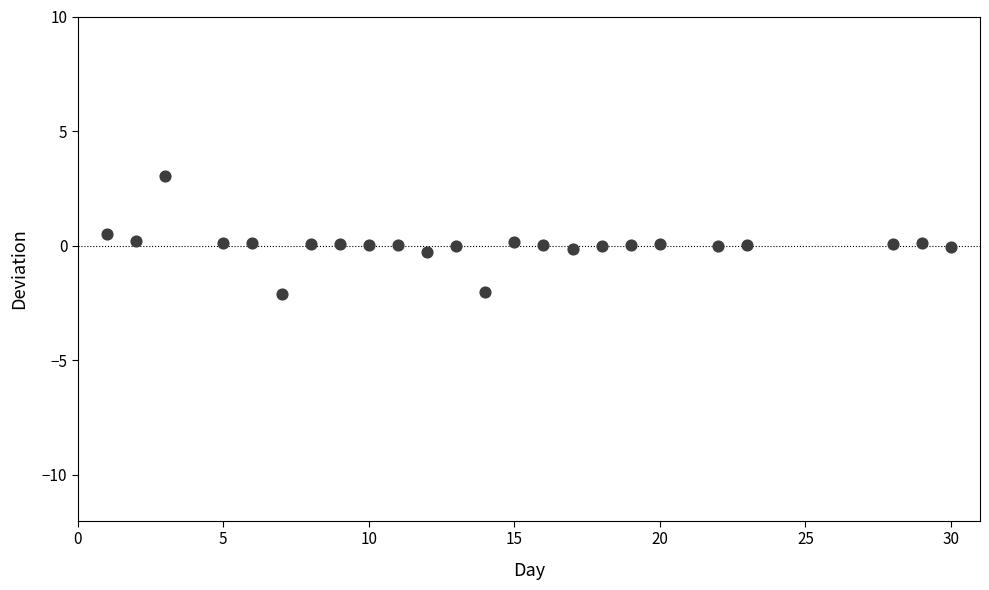

What is the range of Y values (max minus min)?

5.2